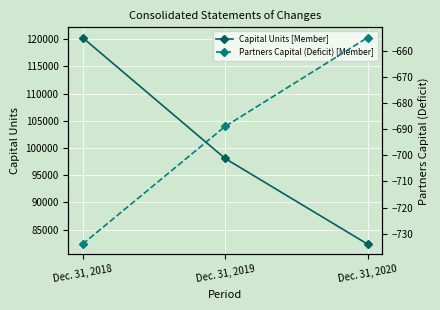

How many lines are shown in the chart?

2